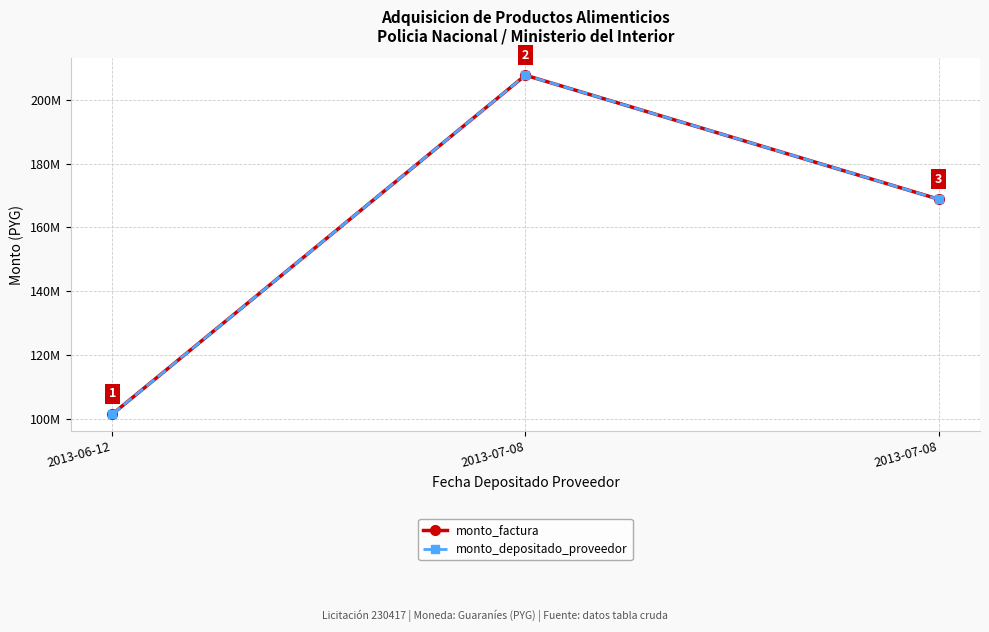

How many monto_depositado_proveedor values are between 101459380 and 207750730?

3